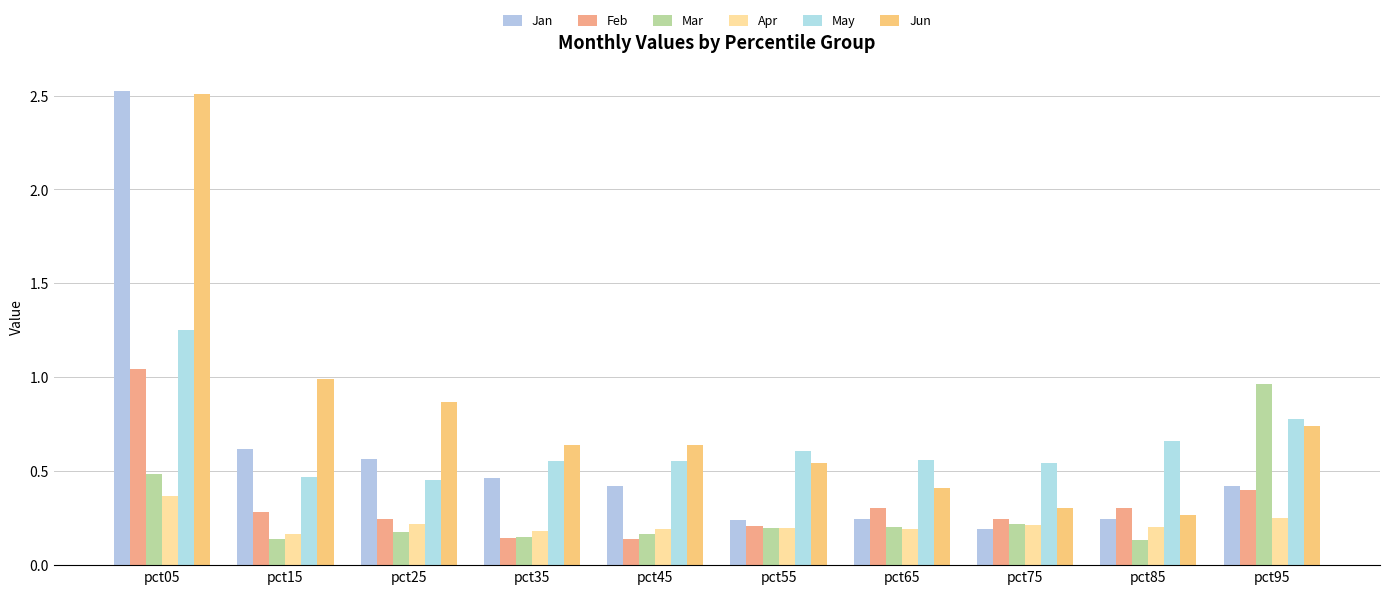

At which label is Mar closest to 0?

pct85